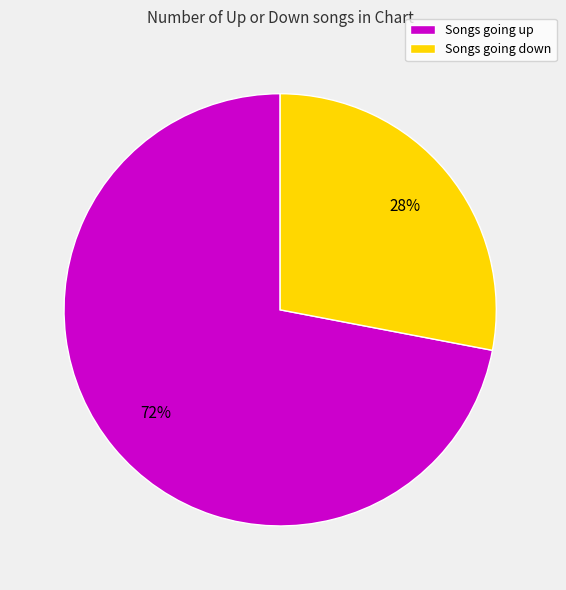

The Songs going up slice represents 66% of the pie. True or false?

False